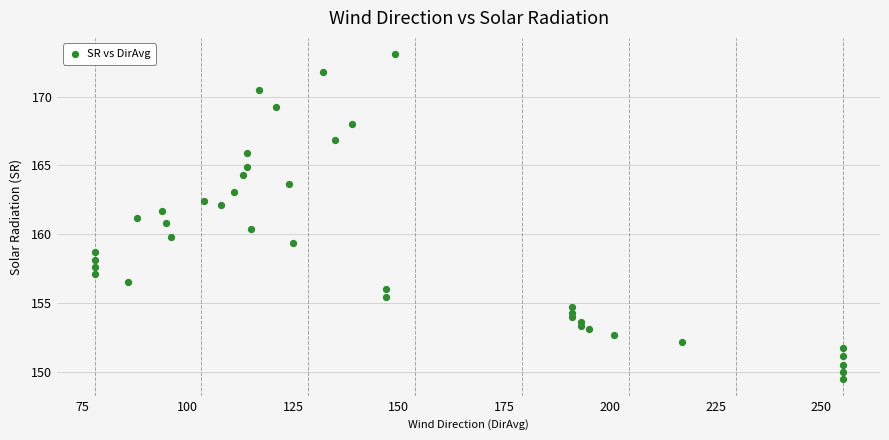

What is the range of Y values (max minus min)?

23.6